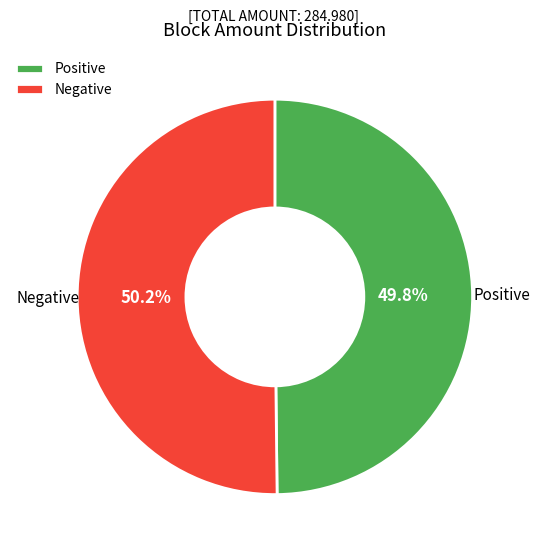

How many segments does this pie chart have?

2